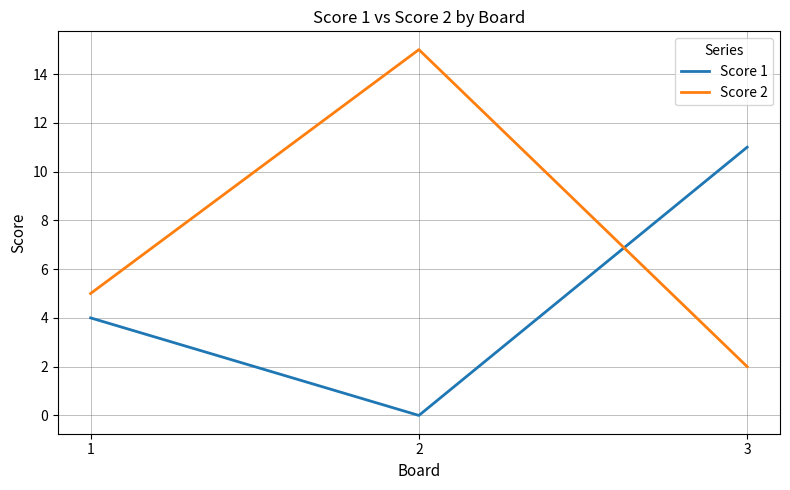

Is it true that Score 1 equals 4 at 1?

True